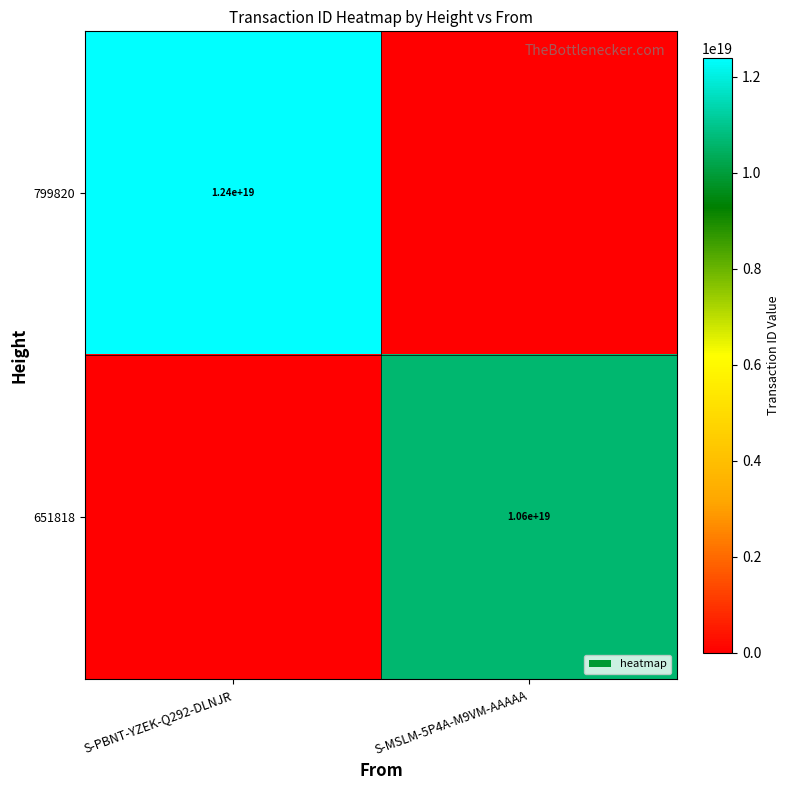

True or false: 799820 has a value of 17177675099412088832 at S-PBNT-YZEK-Q292-DLNJR.

False